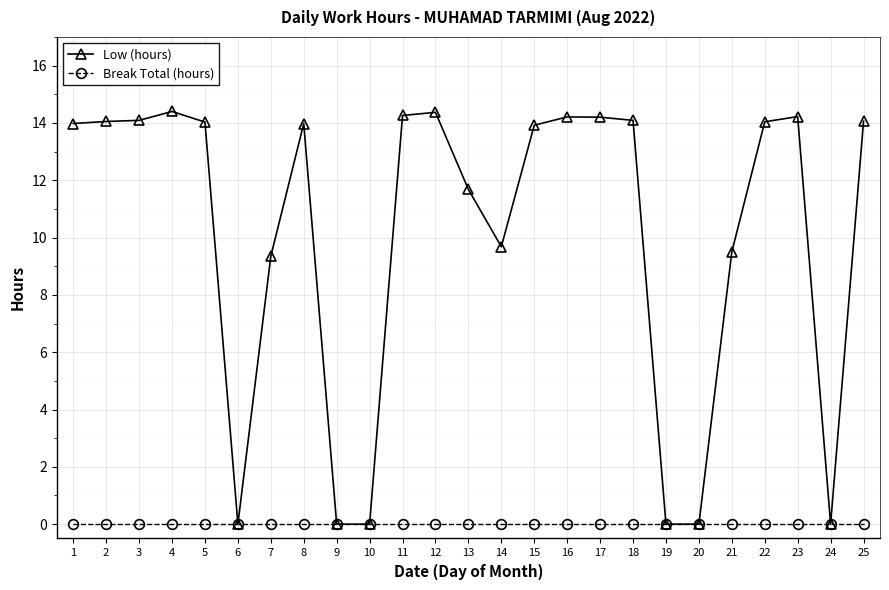

True or false: Low (hours) has more than 2 points higher than both neighbors.

True